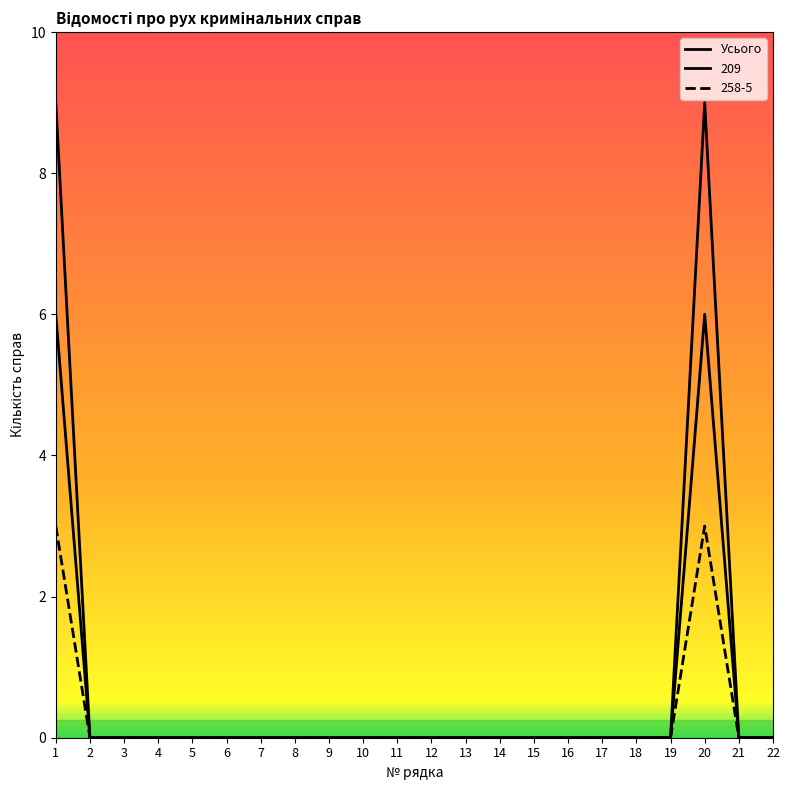

Where is 258-5 nearest to the value 1?

2